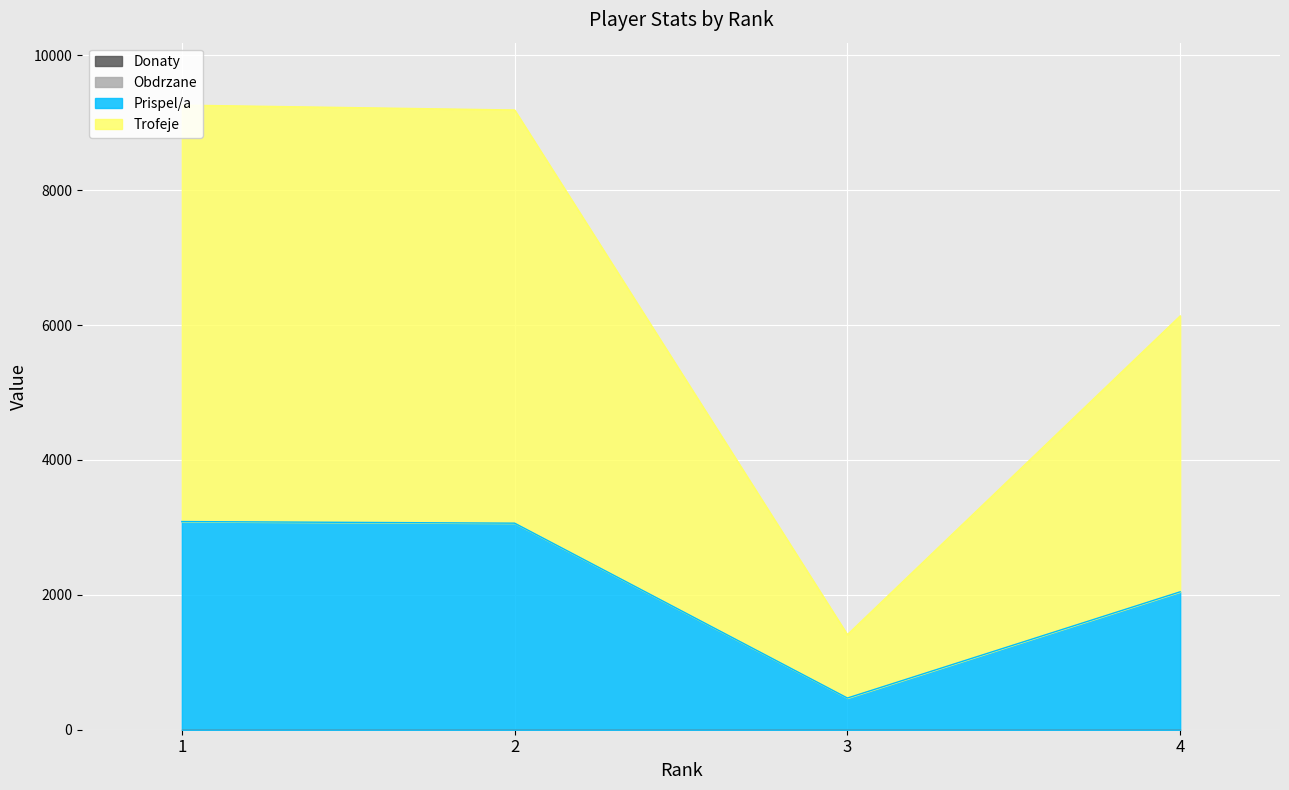

Between 3 and 4, which series saw the biggest shift?

Trofeje